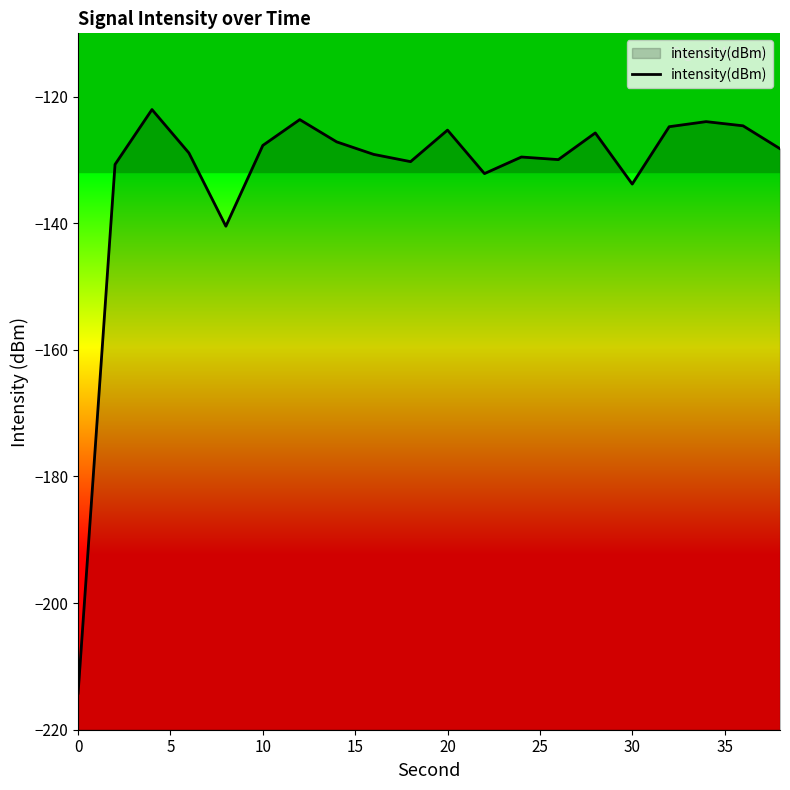

Does the chart have visible grid lines?

No